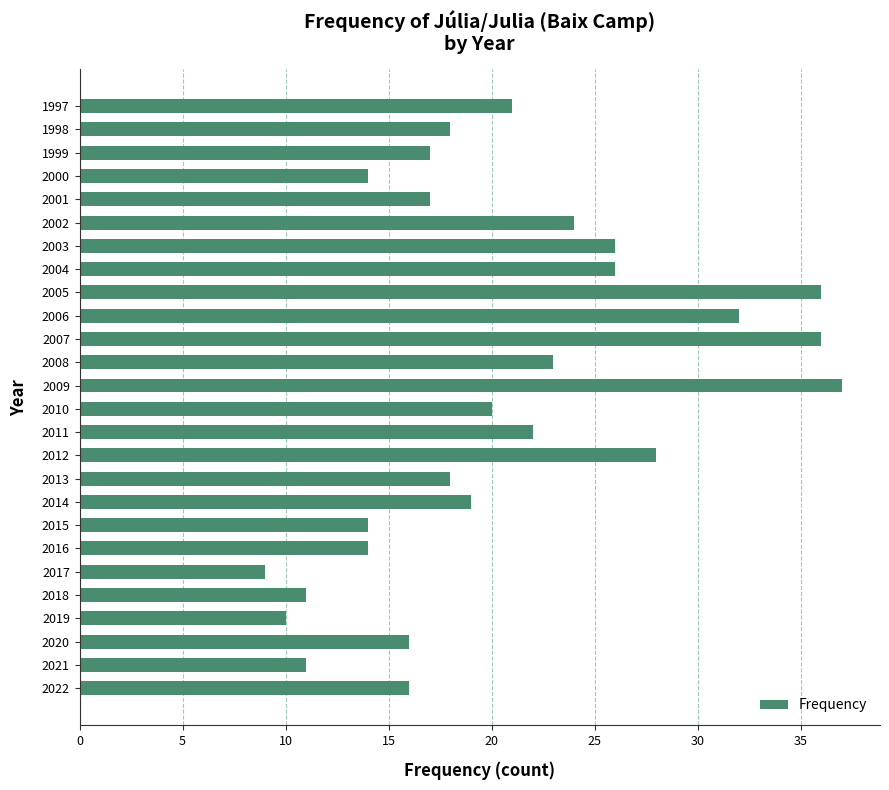

Read the value at 2008.

23